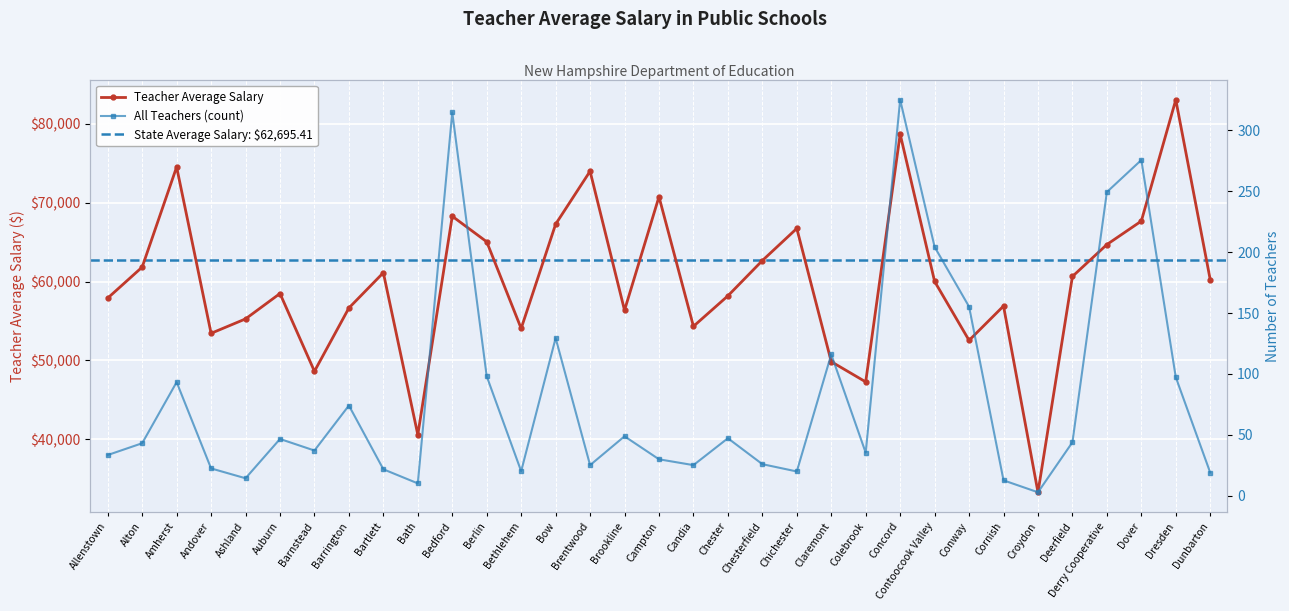

Which category has the highest value in the Teacher Average Salary series?

Dresden